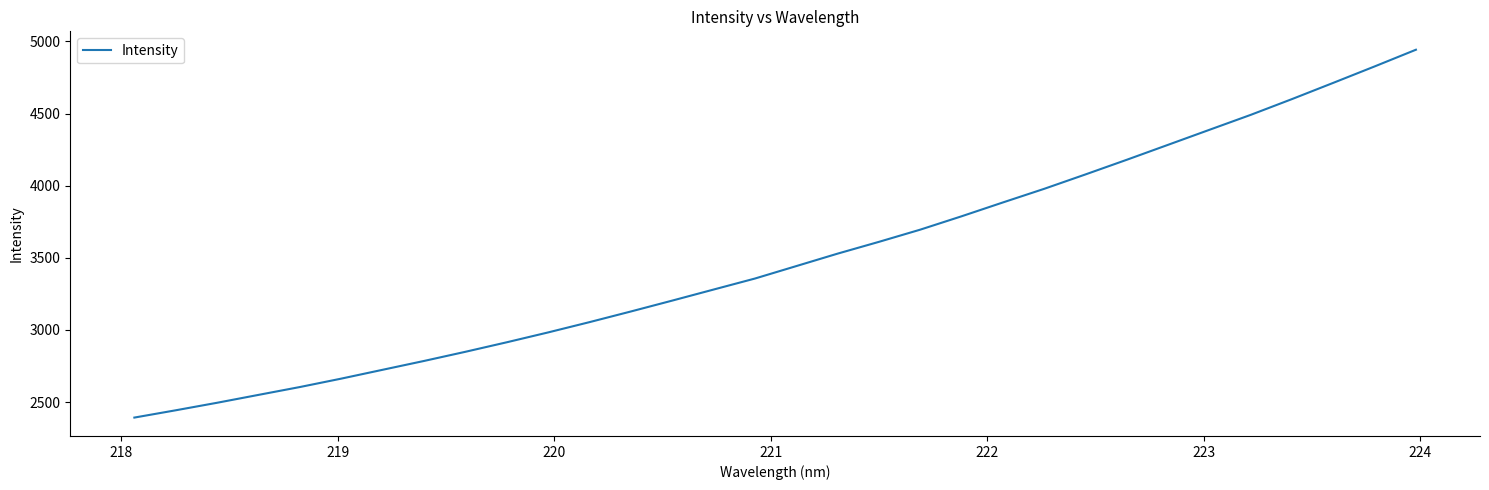

What is the sum of all values?

111850.2